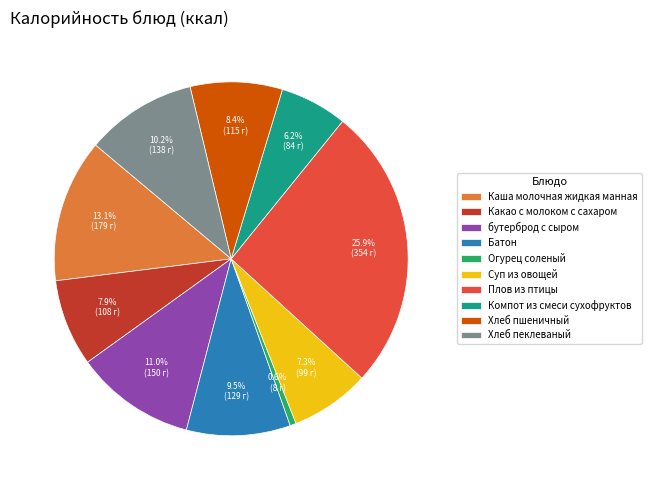

Between бутерброд с сыром and Каша молочная жидкая манная, which is larger?

Каша молочная жидкая манная